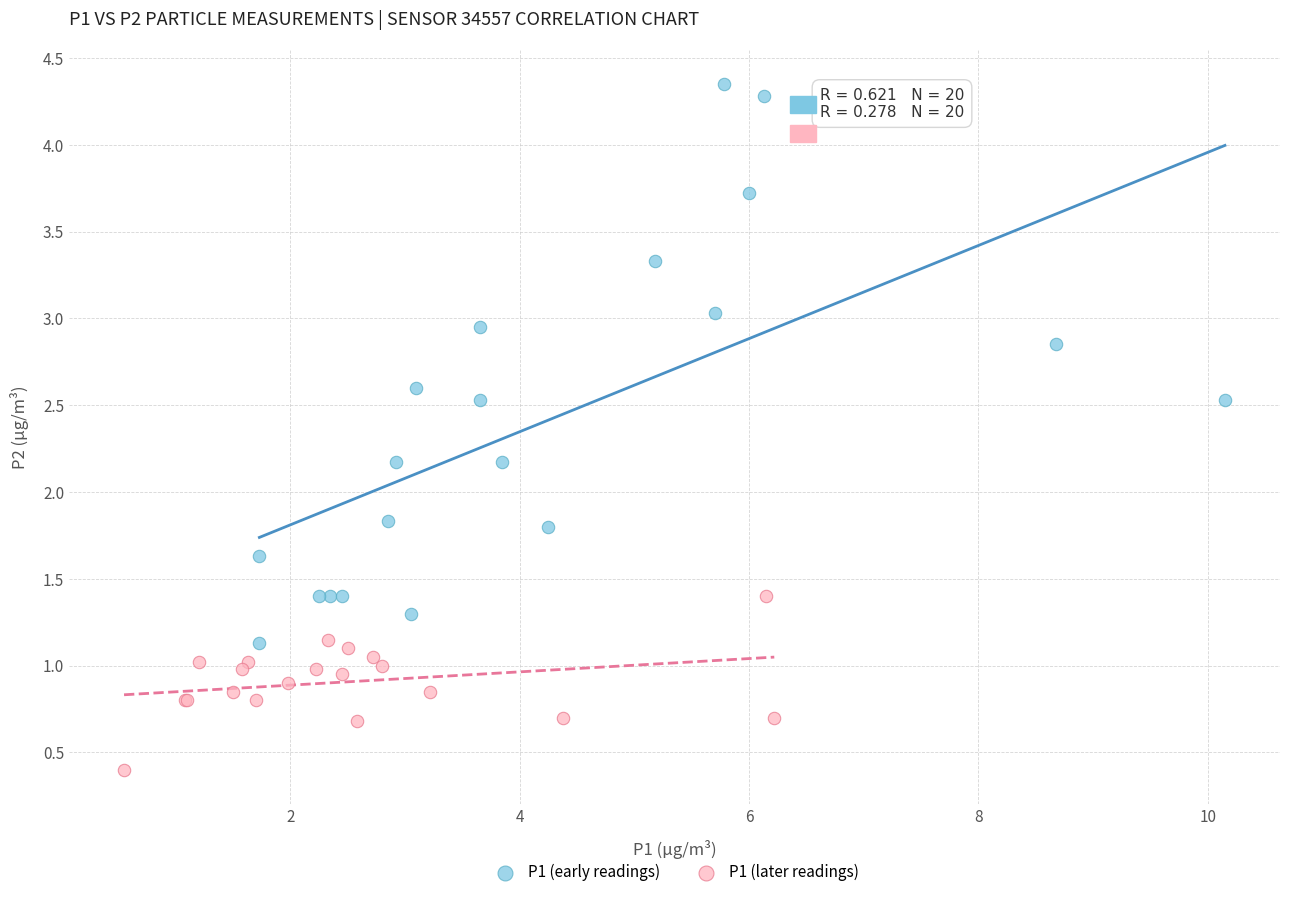

Which series has the widest spread of Y values?

P1 (early readings)